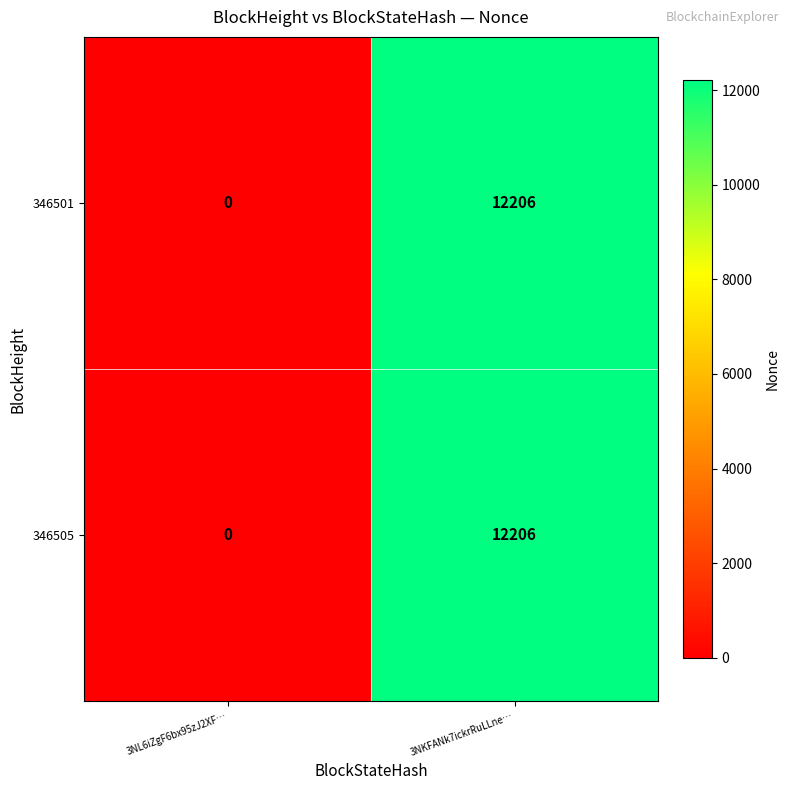

At which category is the sum across all series the highest?

3NKFANk7ickrRuLLne…